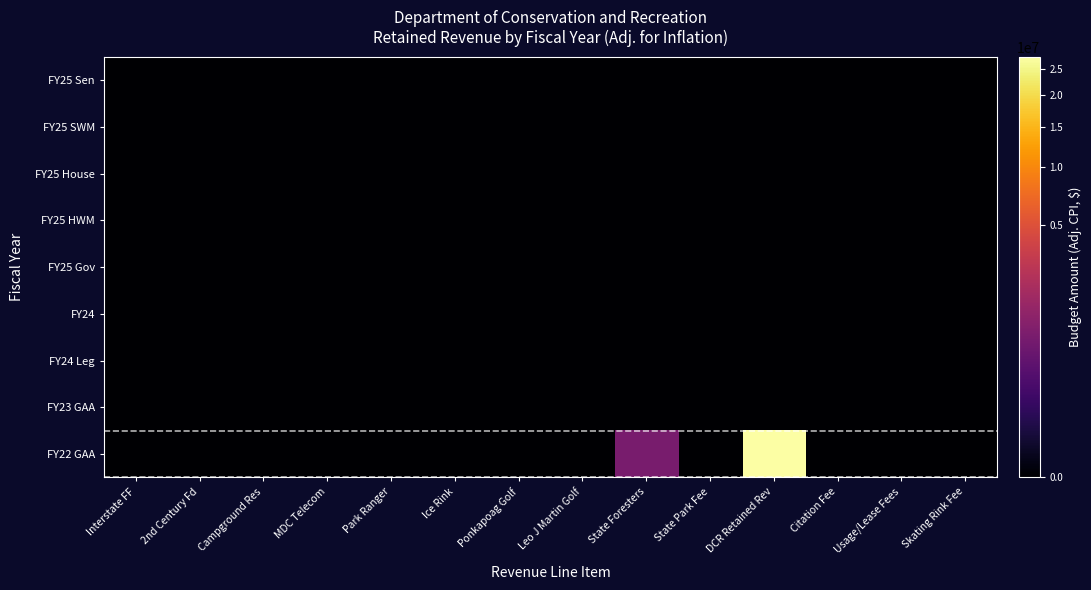

Reading right to left, transcribe all the data shown in this chart.

FY25 Sen: Skating Rink Fee=0	Usage/Lease Fees=0	Citation Fee=0	DCR Retained Rev=0	State Park Fee=0	State Foresters=0	Leo J Martin Golf=0	Ponkapoag Golf=0	Ice Rink=0	Park Ranger=0	MDC Telecom=0	Campground Res=0	2nd Century Fd=0	Interstate FF=0
FY25 SWM: Skating Rink Fee=0	Usage/Lease Fees=0	Citation Fee=0	DCR Retained Rev=0	State Park Fee=0	State Foresters=0	Leo J Martin Golf=0	Ponkapoag Golf=0	Ice Rink=0	Park Ranger=0	MDC Telecom=0	Campground Res=0	2nd Century Fd=0	Interstate FF=0
FY25 House: Skating Rink Fee=0	Usage/Lease Fees=0	Citation Fee=0	DCR Retained Rev=0	State Park Fee=0	State Foresters=0	Leo J Martin Golf=0	Ponkapoag Golf=0	Ice Rink=0	Park Ranger=0	MDC Telecom=0	Campground Res=0	2nd Century Fd=0	Interstate FF=0
FY25 HWM: Skating Rink Fee=0	Usage/Lease Fees=0	Citation Fee=0	DCR Retained Rev=0	State Park Fee=0	State Foresters=0	Leo J Martin Golf=0	Ponkapoag Golf=0	Ice Rink=0	Park Ranger=0	MDC Telecom=0	Campground Res=0	2nd Century Fd=0	Interstate FF=0
FY25 Gov: Skating Rink Fee=0	Usage/Lease Fees=0	Citation Fee=0	DCR Retained Rev=0	State Park Fee=0	State Foresters=0	Leo J Martin Golf=0	Ponkapoag Golf=0	Ice Rink=0	Park Ranger=0	MDC Telecom=0	Campground Res=0	2nd Century Fd=0	Interstate FF=0
FY24: Skating Rink Fee=0	Usage/Lease Fees=0	Citation Fee=0	DCR Retained Rev=0	State Park Fee=0	State Foresters=0	Leo J Martin Golf=0	Ponkapoag Golf=0	Ice Rink=0	Park Ranger=0	MDC Telecom=0	Campground Res=0	2nd Century Fd=0	Interstate FF=0
FY24 Leg: Skating Rink Fee=0	Usage/Lease Fees=0	Citation Fee=0	DCR Retained Rev=0	State Park Fee=0	State Foresters=0	Leo J Martin Golf=0	Ponkapoag Golf=0	Ice Rink=0	Park Ranger=0	MDC Telecom=0	Campground Res=0	2nd Century Fd=0	Interstate FF=0
FY23 GAA: Skating Rink Fee=0	Usage/Lease Fees=0	Citation Fee=0	DCR Retained Rev=0	State Park Fee=0	State Foresters=0	Leo J Martin Golf=0	Ponkapoag Golf=0	Ice Rink=0	Park Ranger=0	MDC Telecom=0	Campground Res=0	2nd Century Fd=0	Interstate FF=0
FY22 GAA: Skating Rink Fee=0	Usage/Lease Fees=0	Citation Fee=0	DCR Retained Rev=27516758	State Park Fee=0	State Foresters=703326	Leo J Martin Golf=0	Ponkapoag Golf=0	Ice Rink=0	Park Ranger=0	MDC Telecom=0	Campground Res=0	2nd Century Fd=0	Interstate FF=0